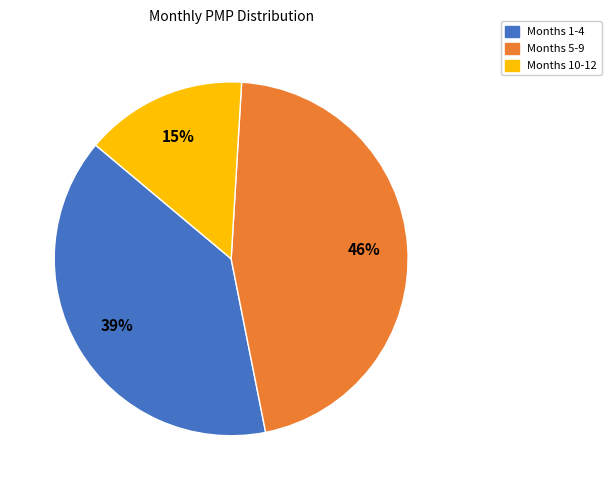

How many segments does this pie chart have?

3